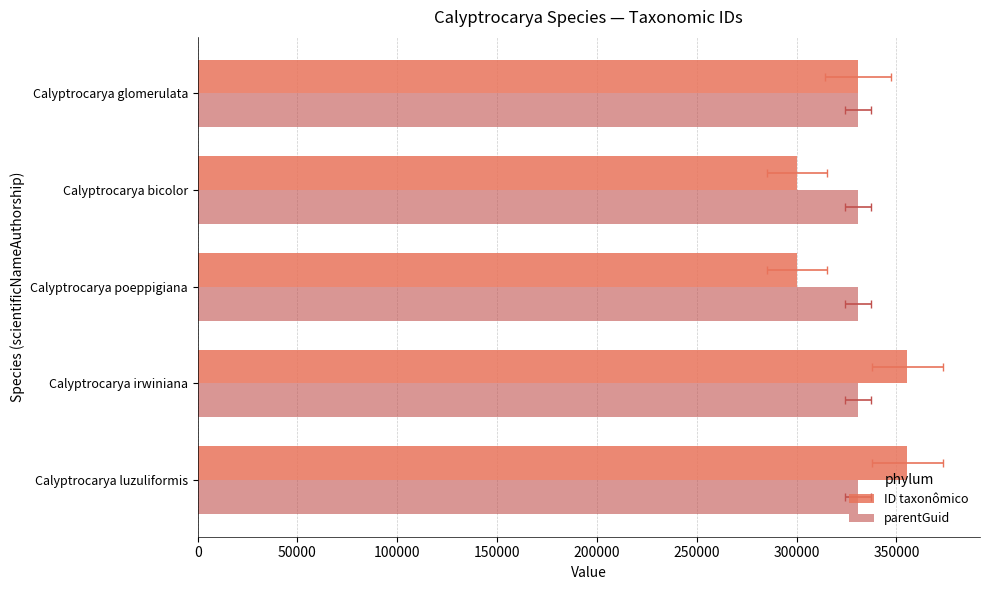

Reading right to left, what are all the values shown in this chart?

ID taxonômico: 330888.0	300448.0	300450.0	355474.0	355476.0
parentGuid: 0.3	0.3	0.3	0.3	0.3